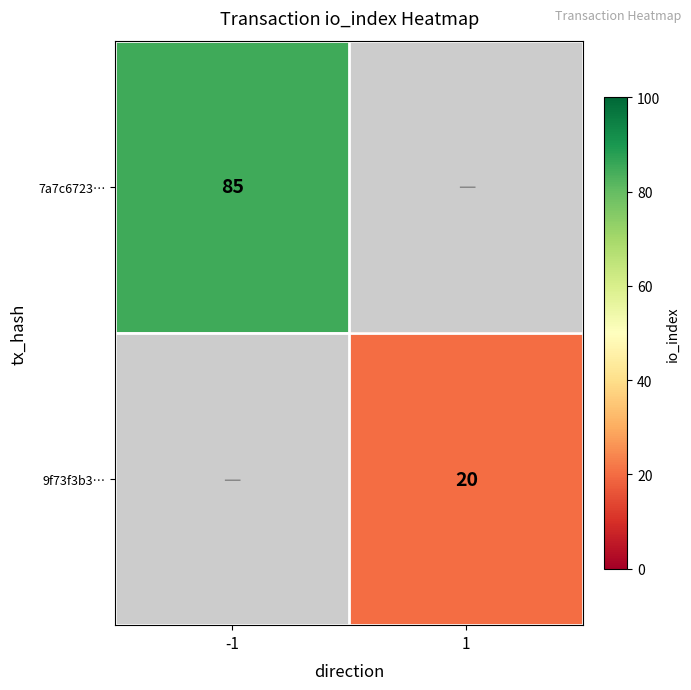

Is the value of 7a7c6723… at -1 greater than the value of 9f73f3b3… at 1?

Yes